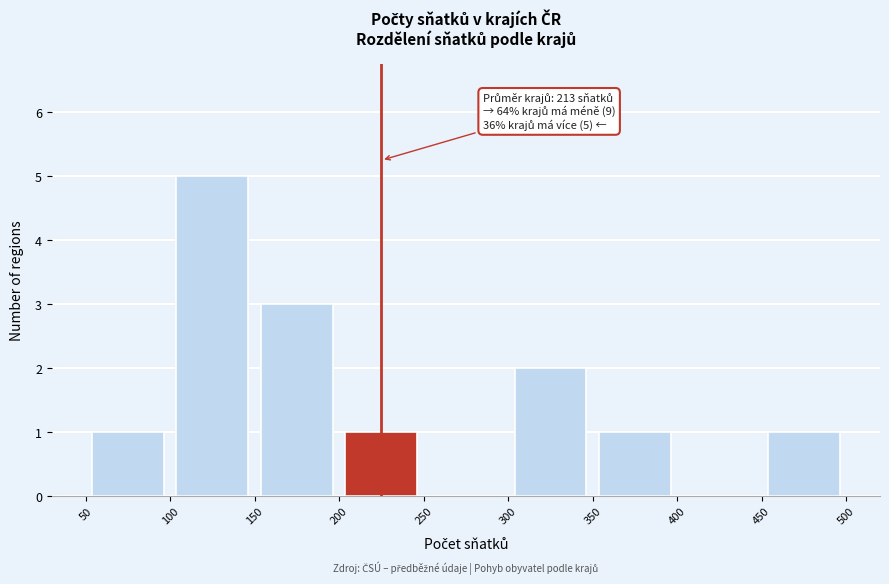

Which range on the x-axis has the tallest bar?

100 to 150